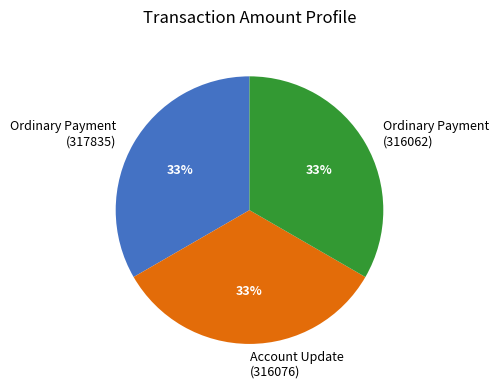

Count the number of slices in the pie.

3